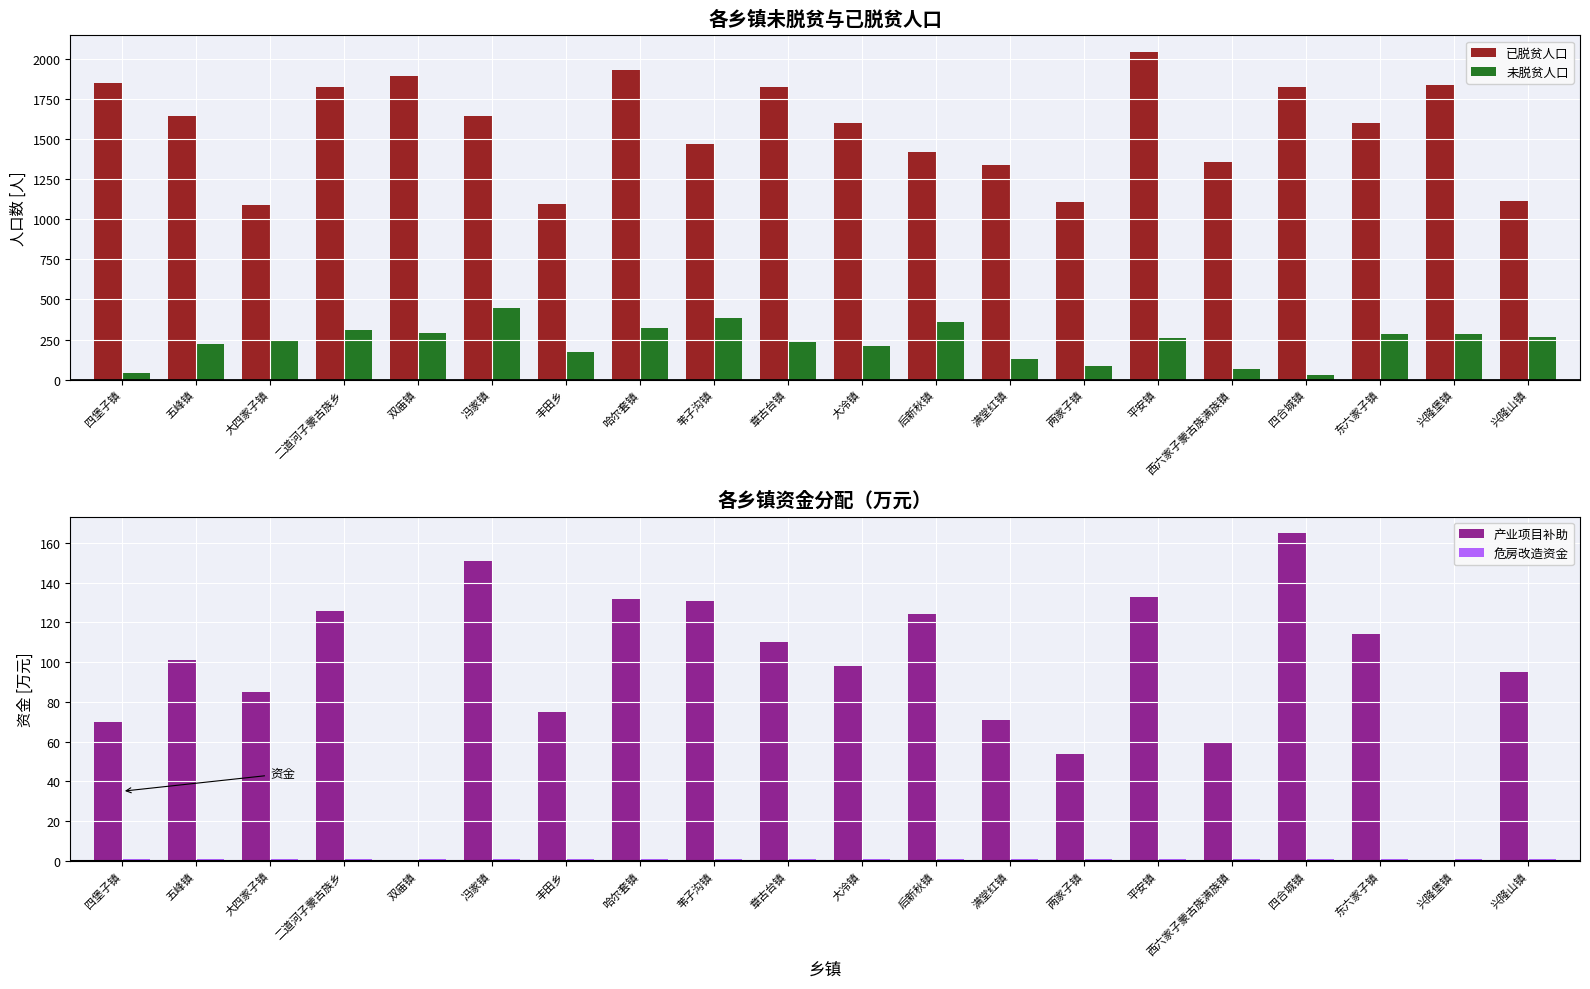

What is the difference between the highest and lowest values at 四堡子镇?

1848.1